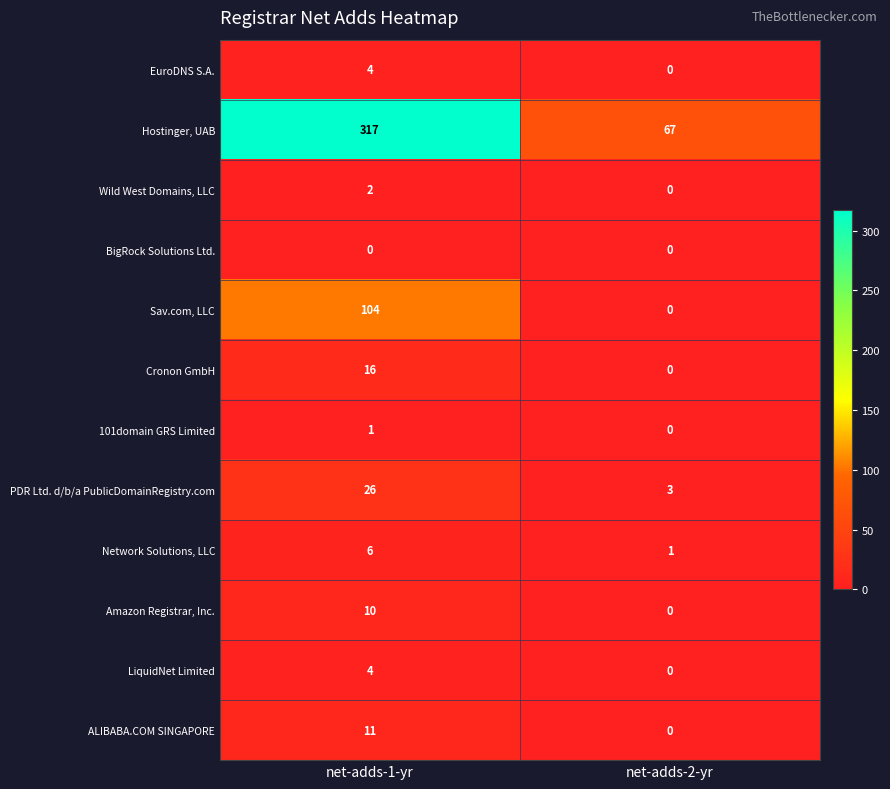

Reading left to right, list all the values displayed in this chart.

EuroDNS S.A.: net-adds-1-yr=4	net-adds-2-yr=0
Hostinger, UAB: net-adds-1-yr=317	net-adds-2-yr=67
Wild West Domains, LLC: net-adds-1-yr=2	net-adds-2-yr=0
BigRock Solutions Ltd.: net-adds-1-yr=0	net-adds-2-yr=0
Sav.com, LLC: net-adds-1-yr=104	net-adds-2-yr=0
Cronon GmbH: net-adds-1-yr=16	net-adds-2-yr=0
101domain GRS Limited: net-adds-1-yr=1	net-adds-2-yr=0
PDR Ltd. d/b/a PublicDomainRegistry.com: net-adds-1-yr=26	net-adds-2-yr=3
Network Solutions, LLC: net-adds-1-yr=6	net-adds-2-yr=1
Amazon Registrar, Inc.: net-adds-1-yr=10	net-adds-2-yr=0
LiquidNet Limited: net-adds-1-yr=4	net-adds-2-yr=0
ALIBABA.COM SINGAPORE: net-adds-1-yr=11	net-adds-2-yr=0